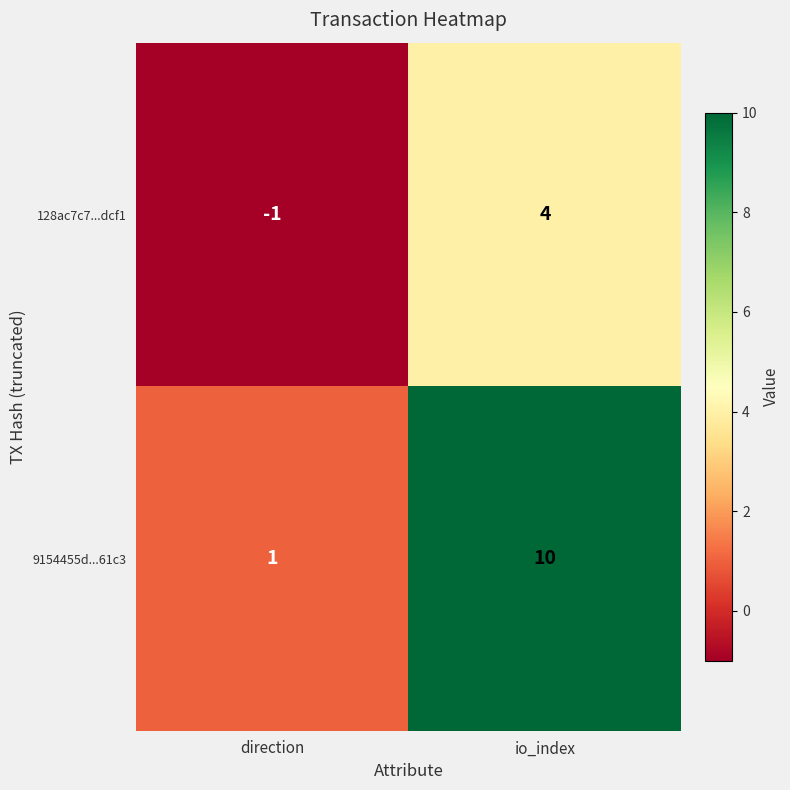

What is the difference between the maximum and minimum values in the 128ac7c7...dcf1 series?

5